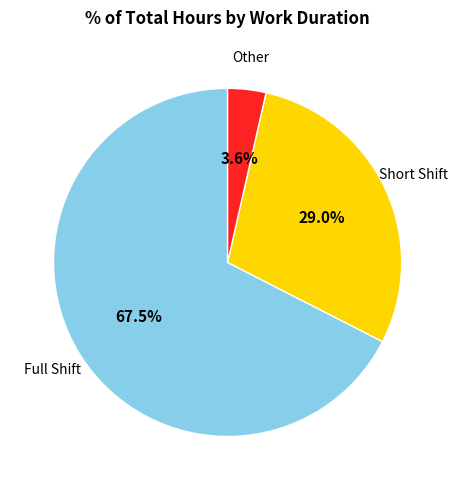

Combined, do Short Shift and Full Shift account for over 50%?

Yes